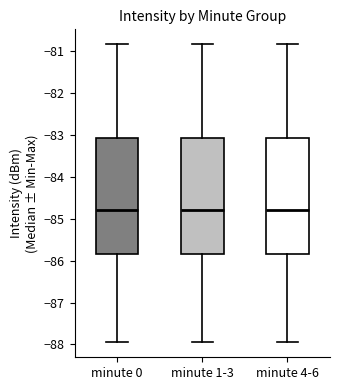

Where is the lower edge of the box for minute 1-3 on the y-axis? The values are not printed on the chart, so give them approximately, as read against the axis.

-85.8